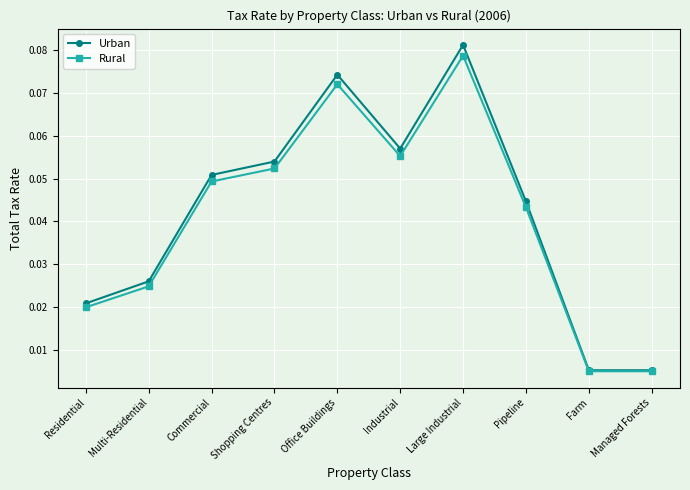

Which category has the highest value in the Rural series?

Large Industrial